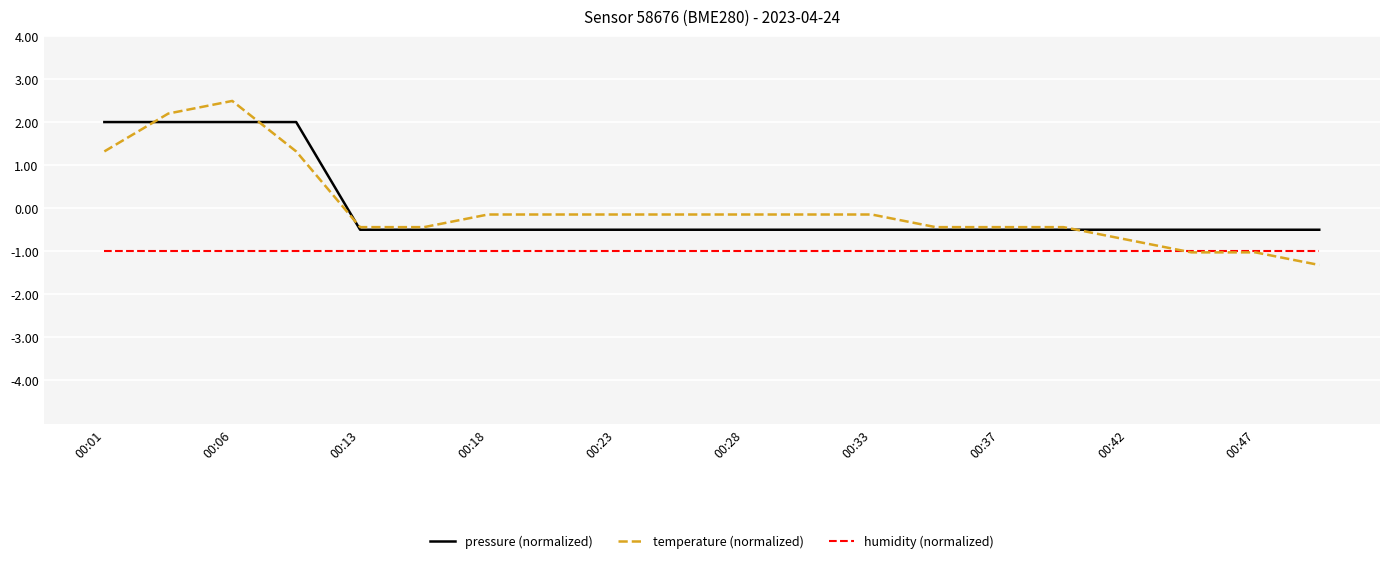

List the series in order of their peak value, lowest first.

humidity (normalized), pressure (normalized), temperature (normalized)